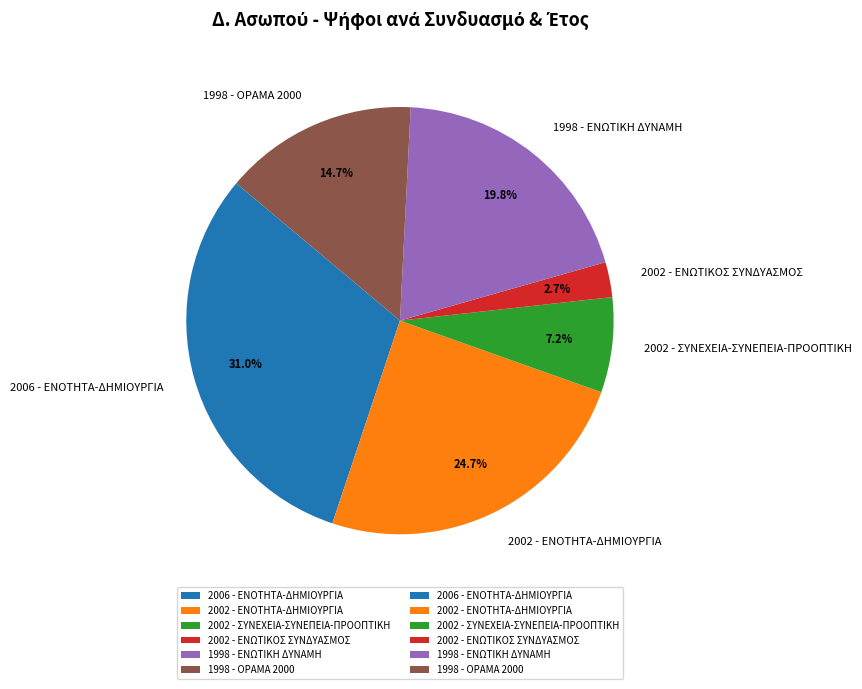

How many segments does this pie chart have?

6